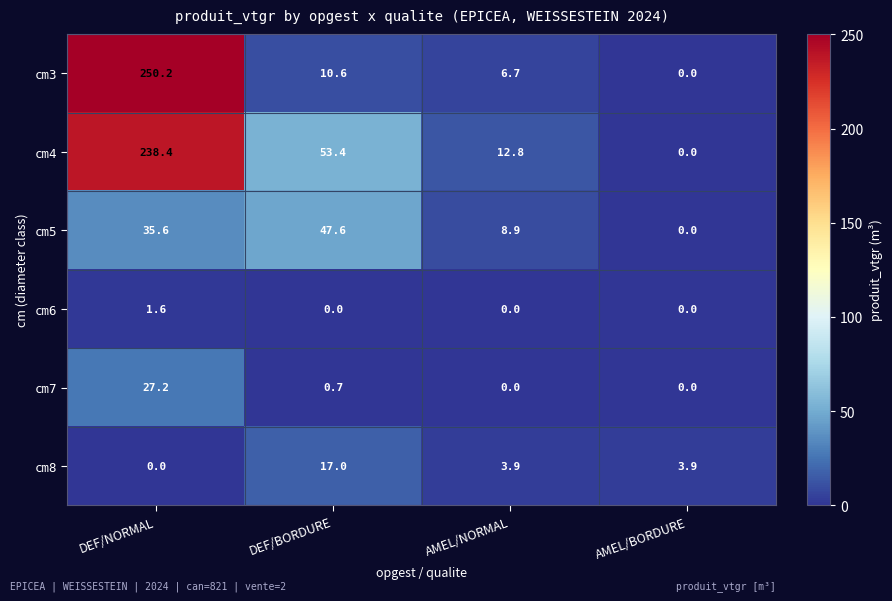

How many data points in cm8 are less than 3?

1